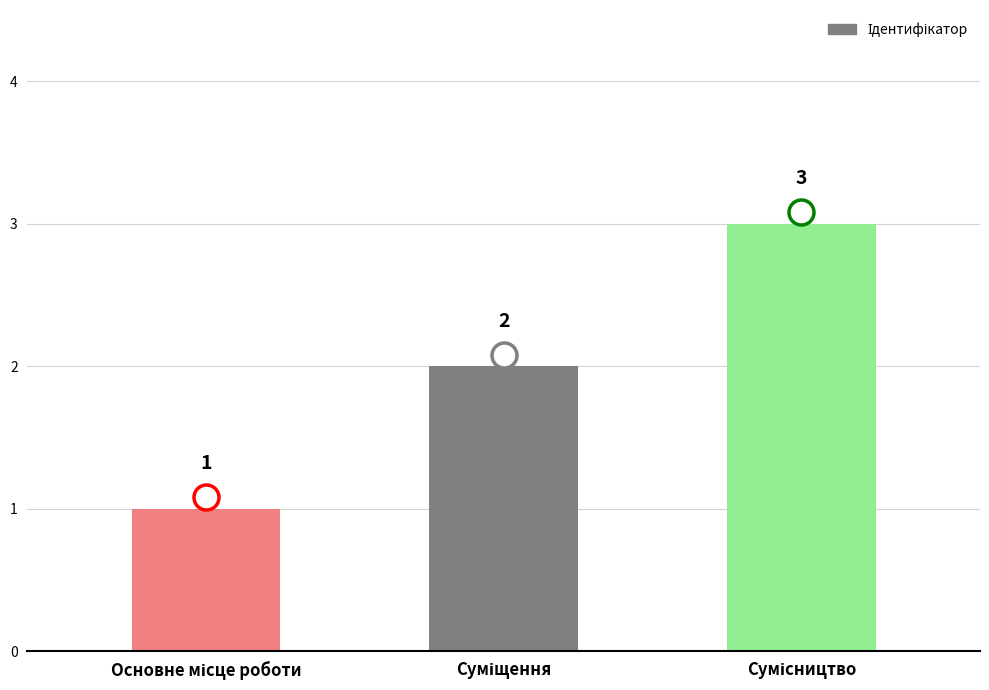

Are the bars grouped side by side (vs. stacked)?

No